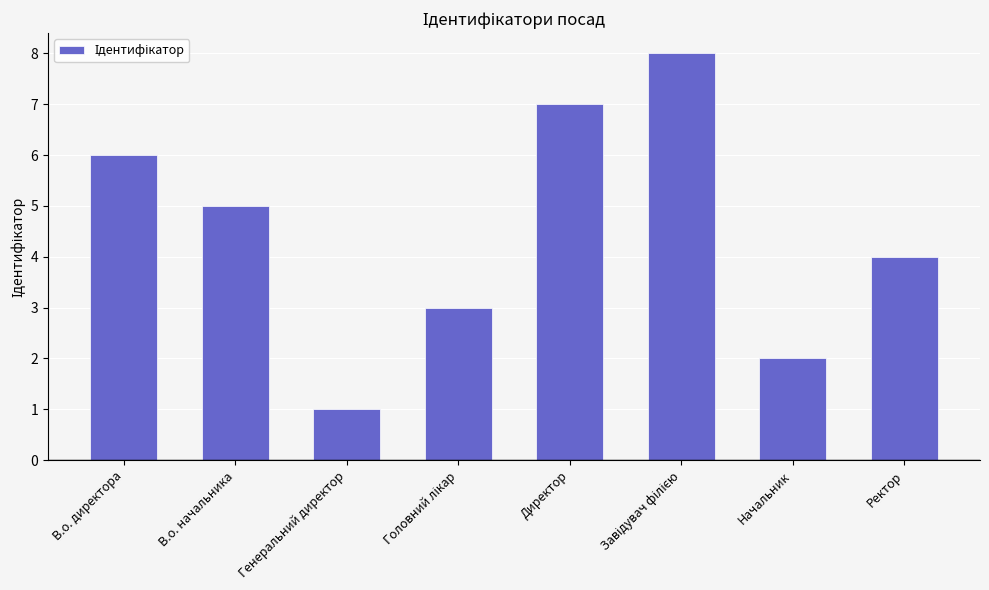

Count the values in the range 3 to 7.

5